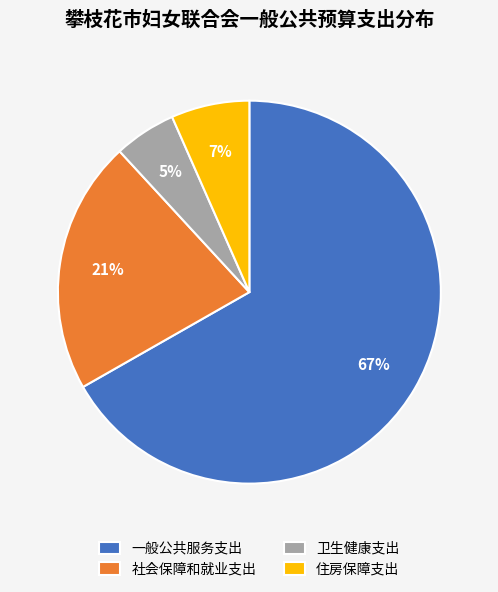

What percentage is the 卫生健康支出 slice, to the nearest percent?

5%